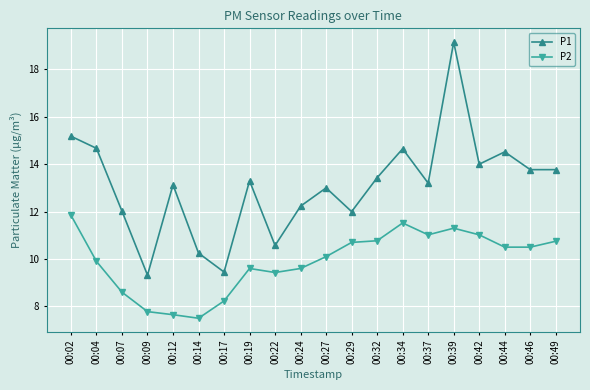

List the series in order of their peak value, lowest first.

P2, P1